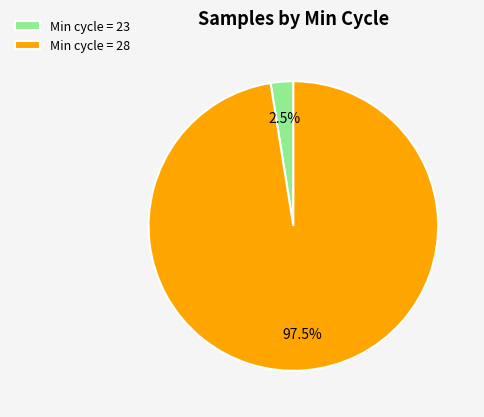

Rank the categories by value from lowest to highest.

Min cycle = 23, Min cycle = 28